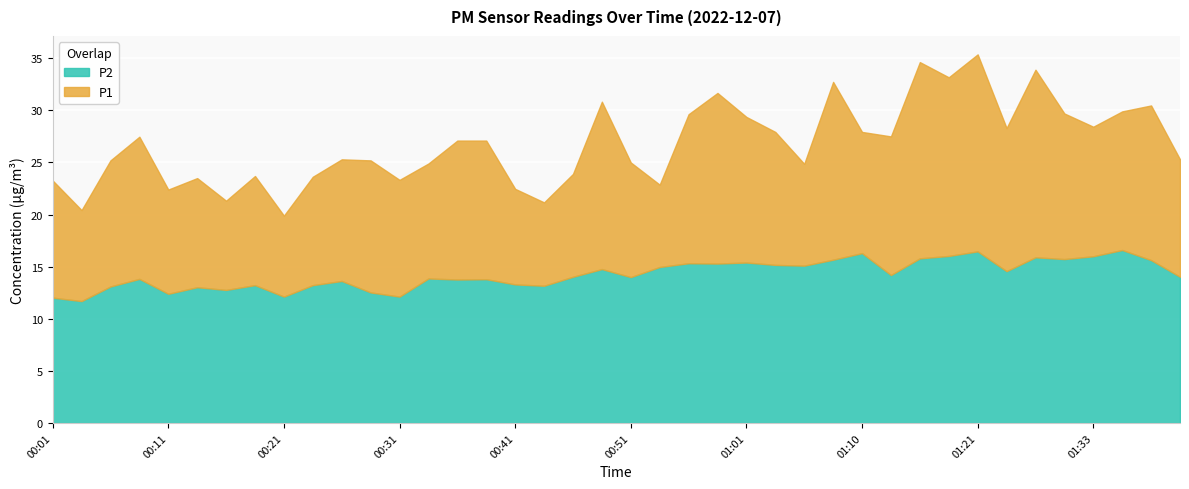

How many data points in P1 are above 27?

20